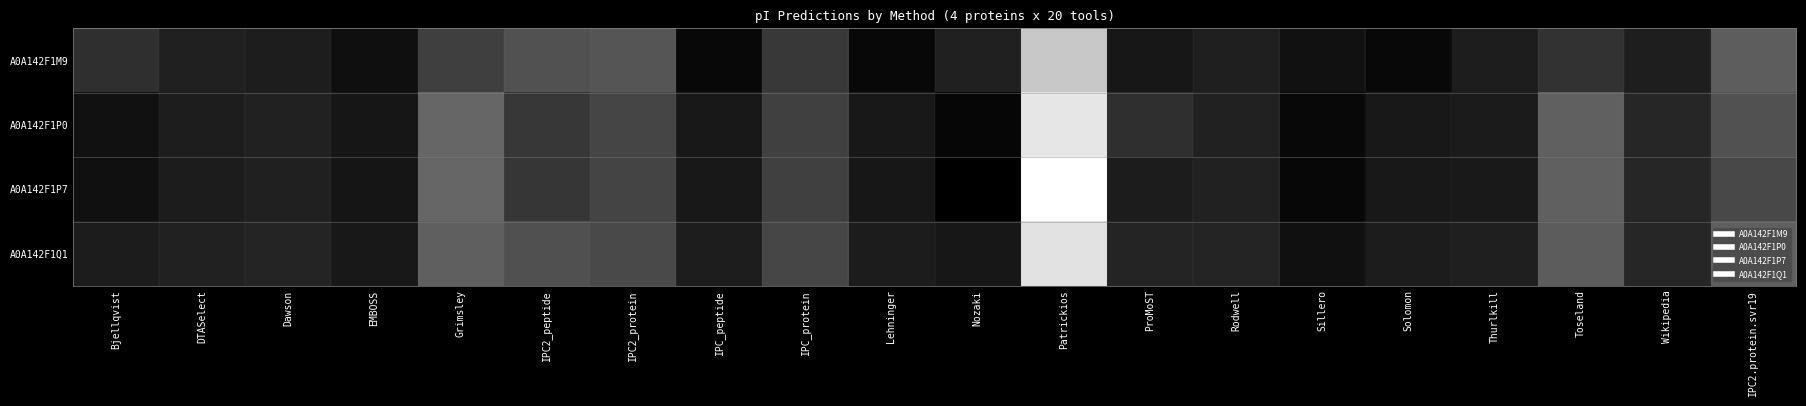

At which category is the sum across all series the highest?

Sillero